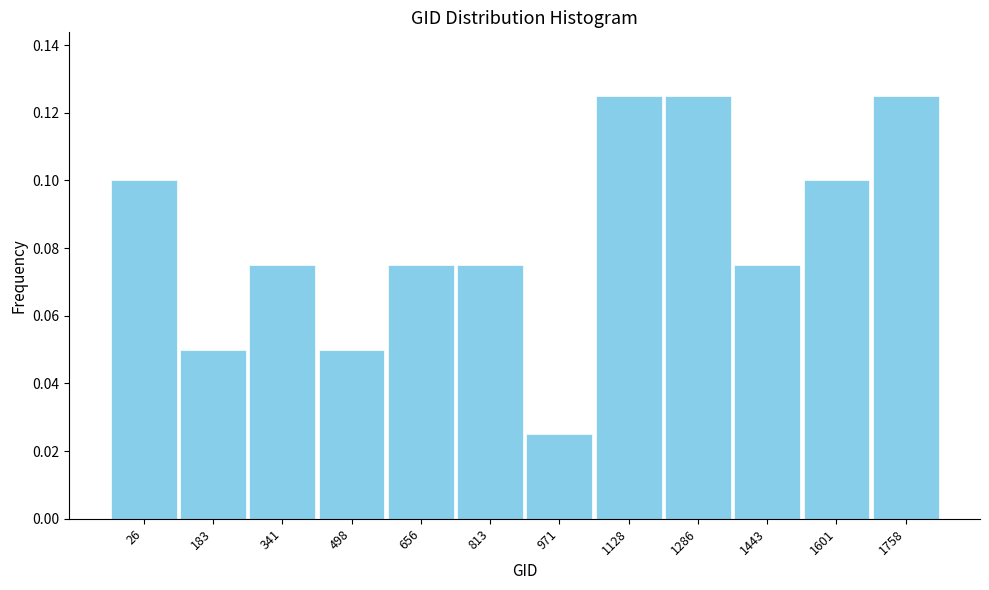

Between 971 and 1758, which is larger?

1758